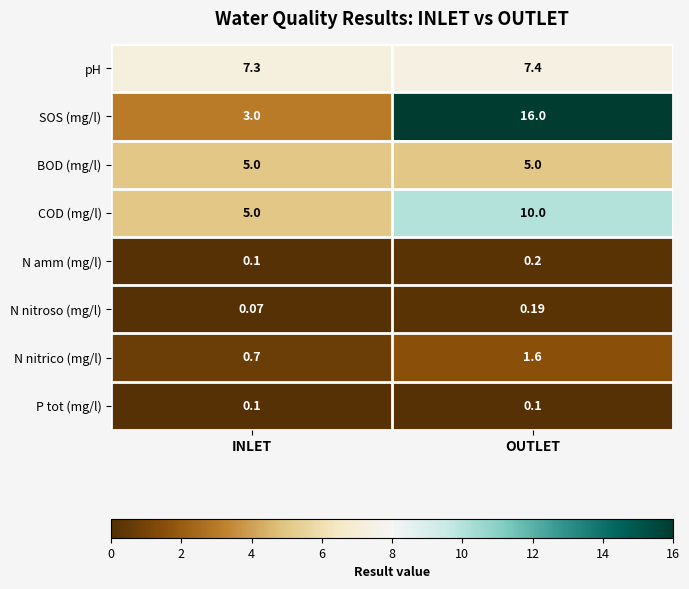

At which label is N nitrico (mg/l) closest to 1?

INLET